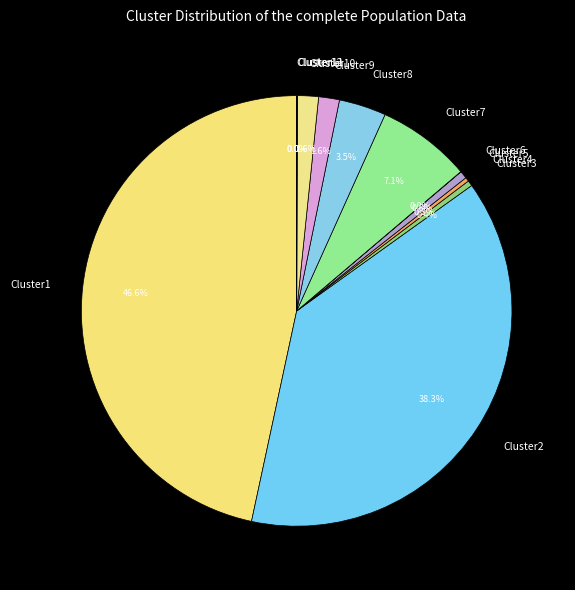

Which has a higher value, Cluster2 or Cluster5?

Cluster2